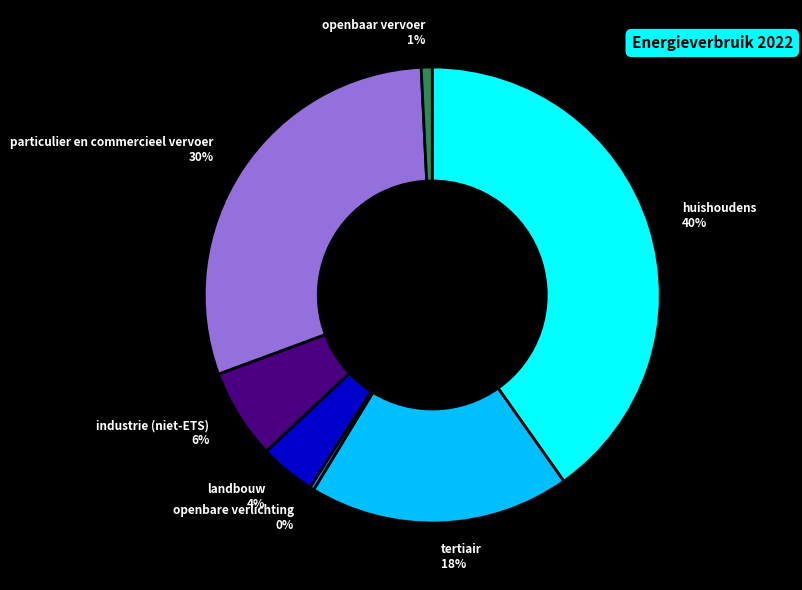

To the nearest percent, what is the difference between the tertiair and openbare verlichting slice percentages?

18%